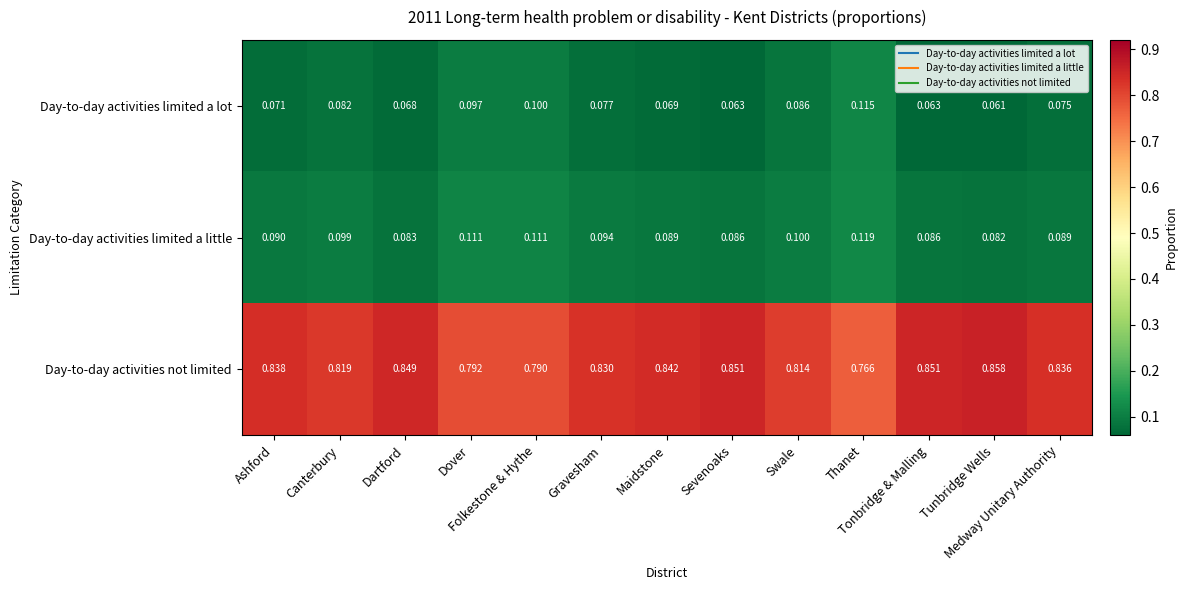

Which series has the widest spread of values?

Day-to-day activities not limited